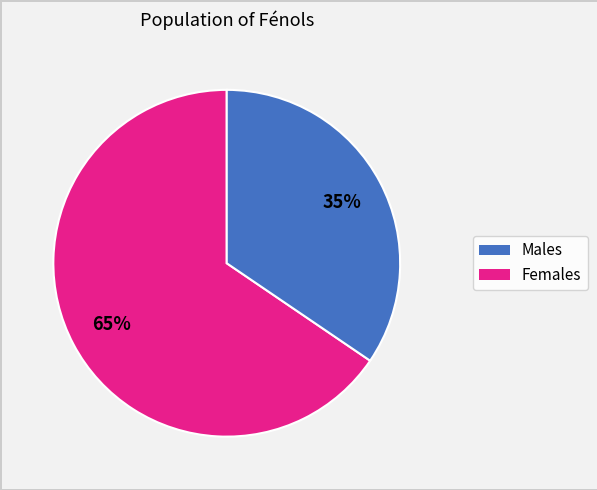

To the nearest percent, what is the average slice percentage?

50%